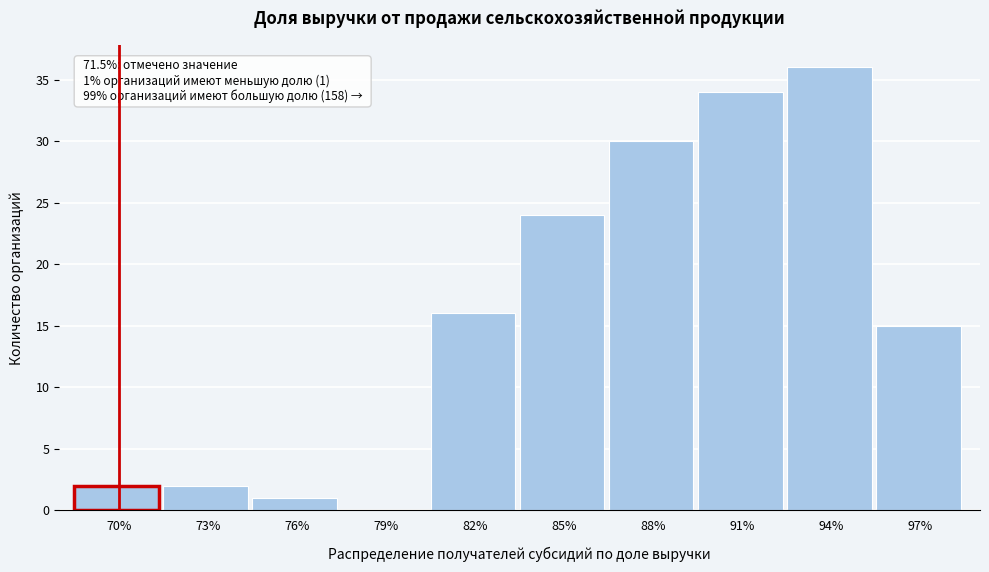

Reading left to right, list all the values displayed in this chart.

70%=2	73%=2	76%=1	79%=0	82%=16	85%=24	88%=30	91%=34	94%=36	97%=15